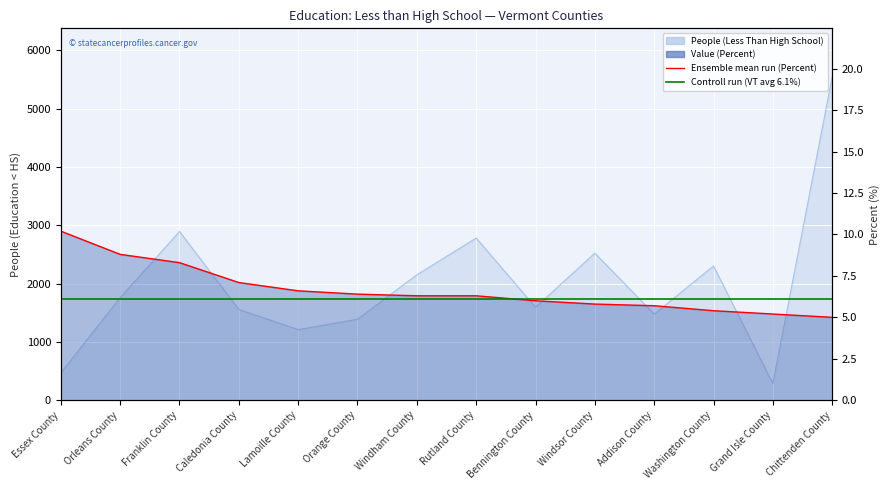

Reading left to right, extract all data points from this chart.

People (Less Than High School): 467.0	1757.0	2892.0	1555.0	1209.0	1388.0	2149.0	2780.0	1593.0	2521.0	1475.0	2301.0	284.0	5544.0
Value (Percent): 10.2	8.8	8.3	7.1	6.6	6.4	6.3	6.3	6.0	5.8	5.7	5.4	5.2	5.0